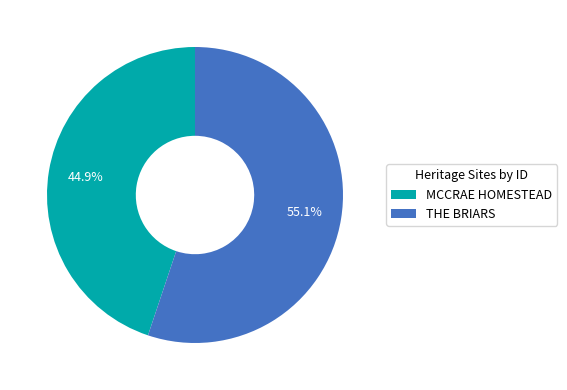

To the nearest percent, what is the difference between the largest and smallest slice percentages?

10%